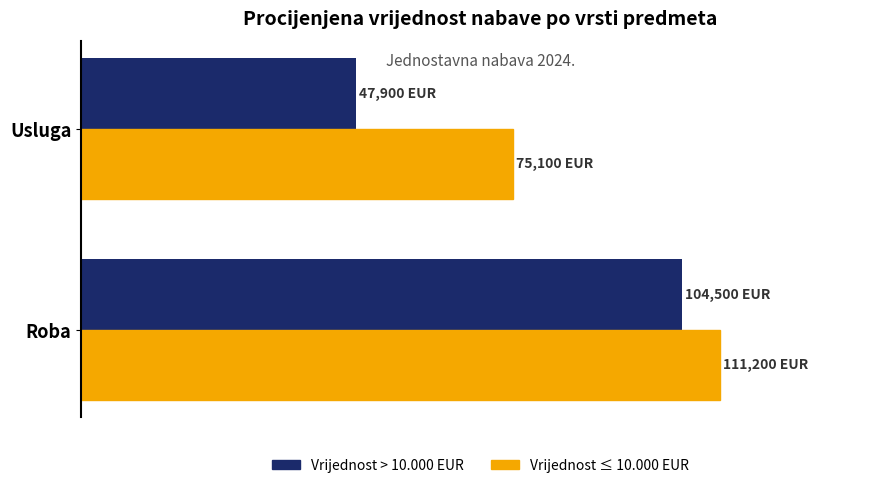

Which category has the lowest value across all series?

Usluga